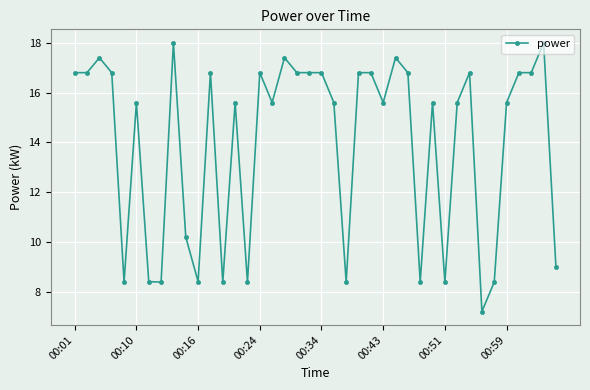

True or false: the data has more than 1 interior local peaks.

True